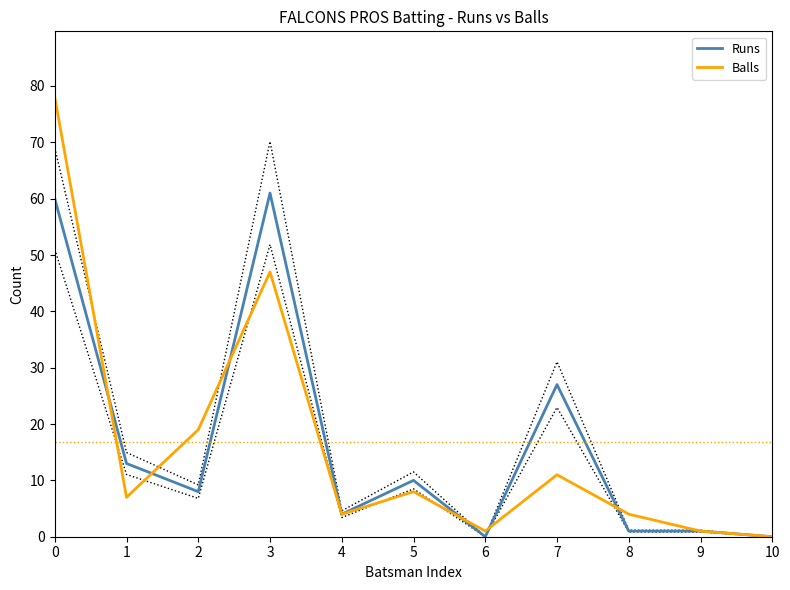

Reading right to left, list all the values displayed in this chart.

Runs: 0	1	1	27	0	10	4	61	8	13	60
Balls: 0	1	4	11	1	8	4	47	19	7	78